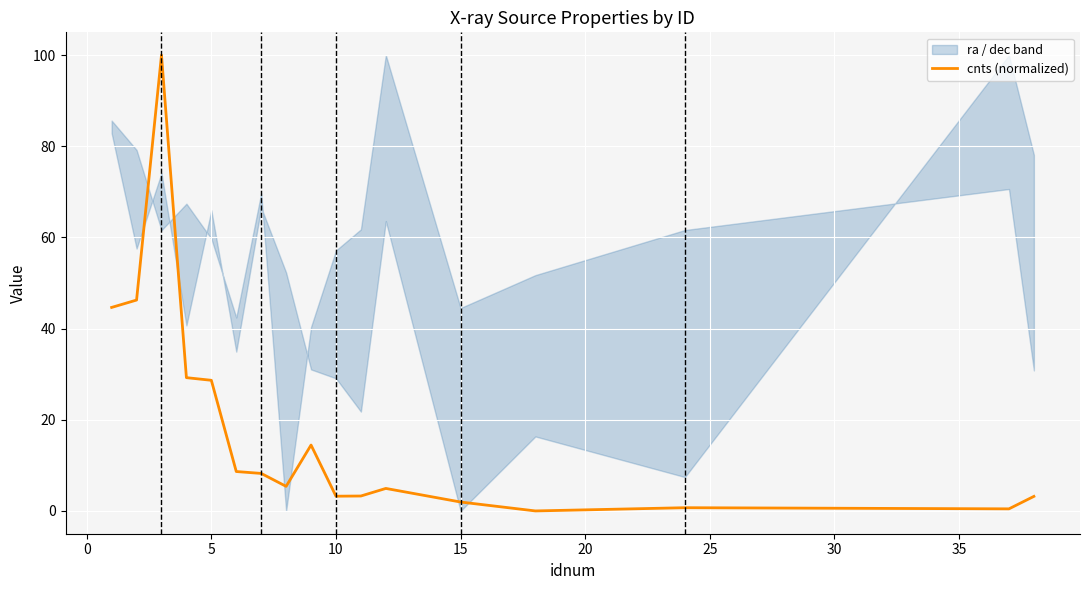

How many values are below 5?

8